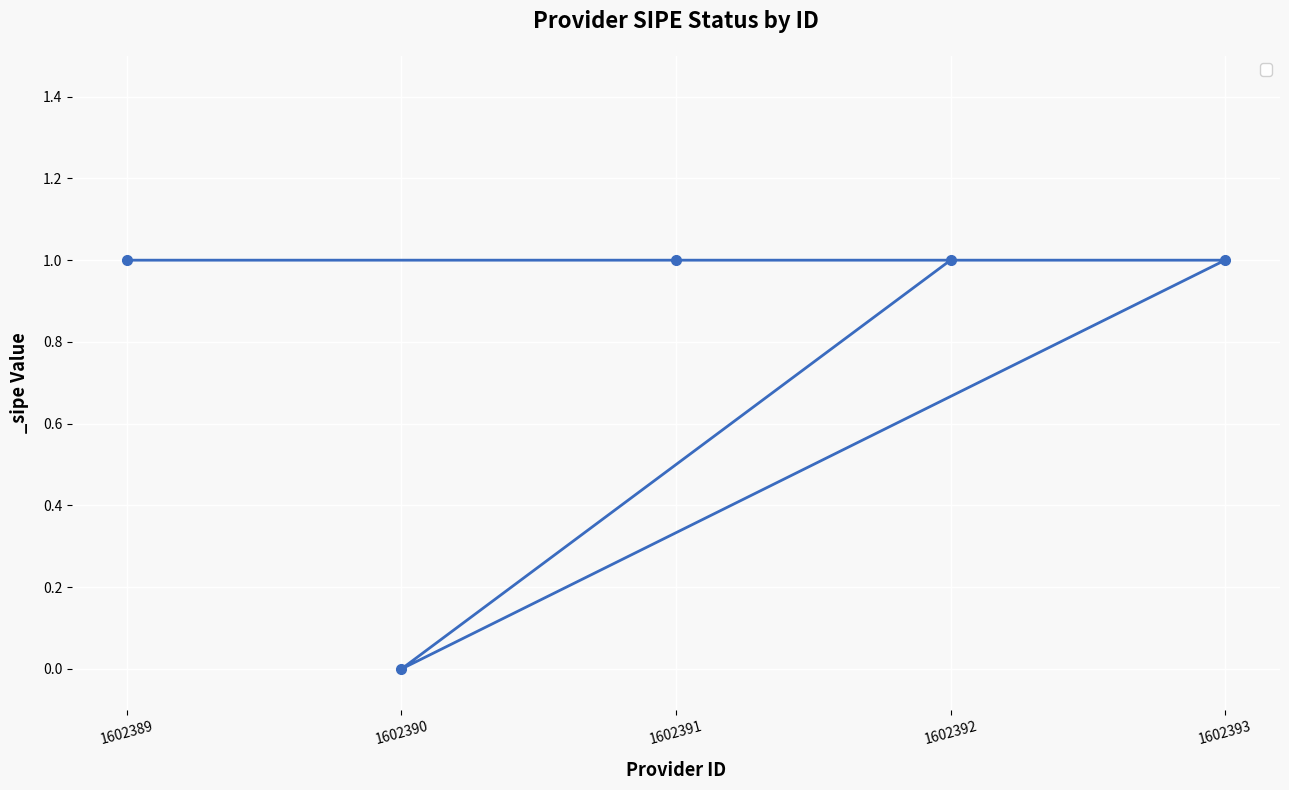

What is the difference between the maximum and minimum values?

1